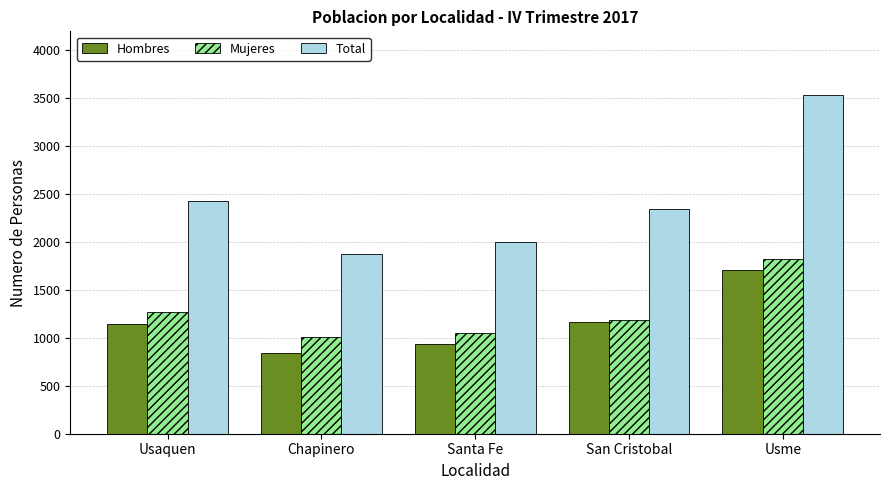

Is it true that Total equals 1362 at San Cristobal?

False